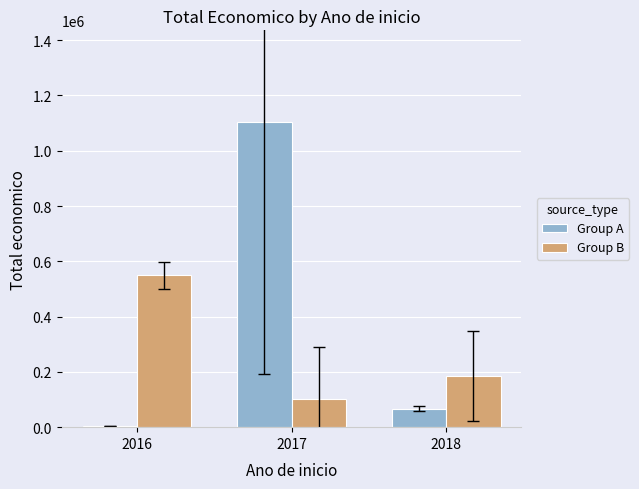

Is the value of Group A at 2018 greater than the value of Group B at 2018?

No